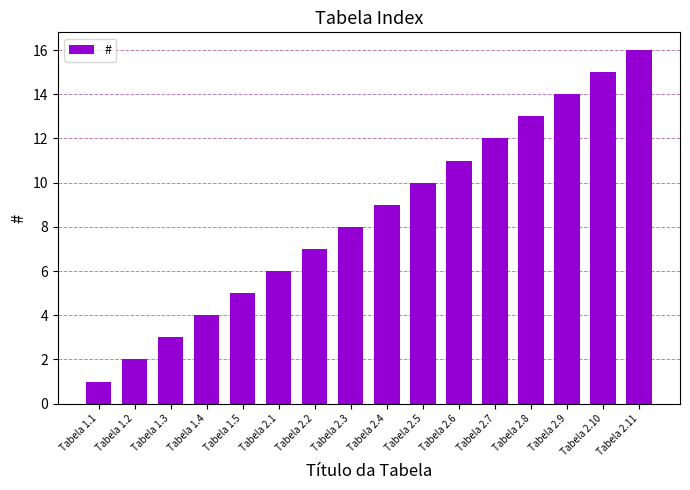

List the labels in order of value, largest first.

Tabela 2.11, Tabela 2.10, Tabela 2.9, Tabela 2.8, Tabela 2.7, Tabela 2.6, Tabela 2.5, Tabela 2.4, Tabela 2.3, Tabela 2.2, Tabela 2.1, Tabela 1.5, Tabela 1.4, Tabela 1.3, Tabela 1.2, Tabela 1.1